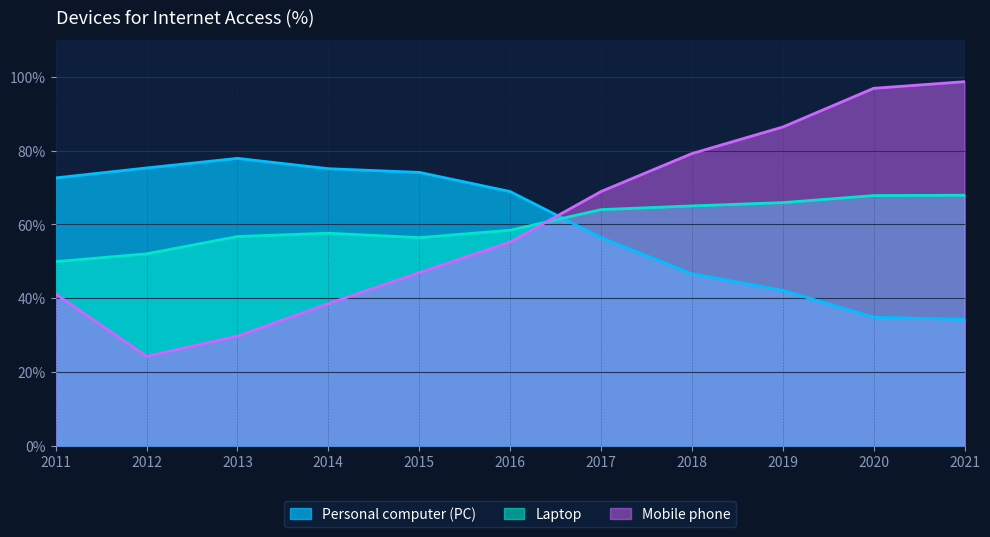

True or false: Mobile phone has a value of 31.8 at 2015.

False